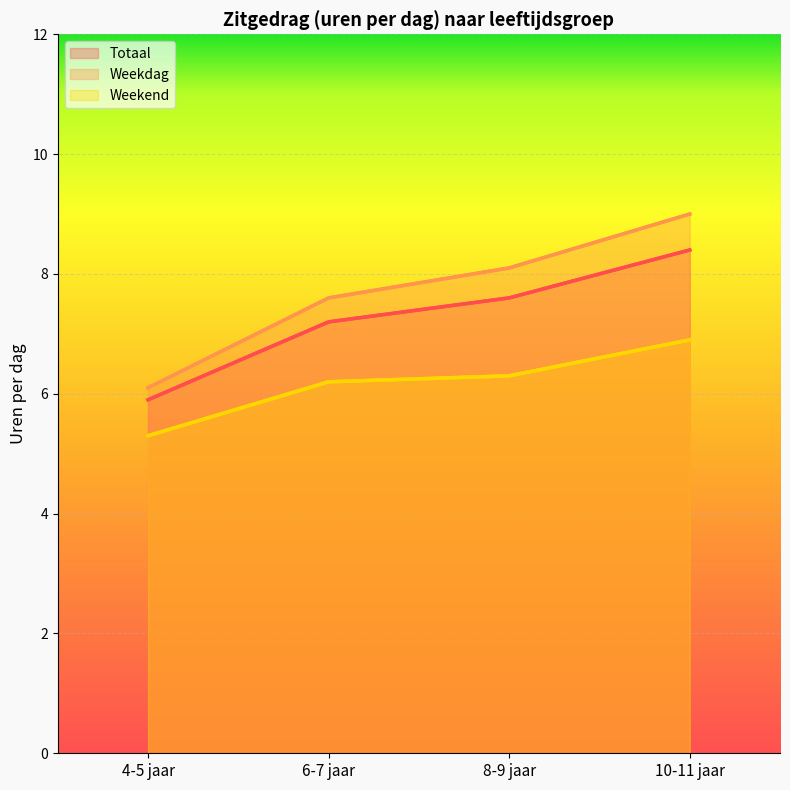

What is the total value across all series at 6-7 jaar?

21.0